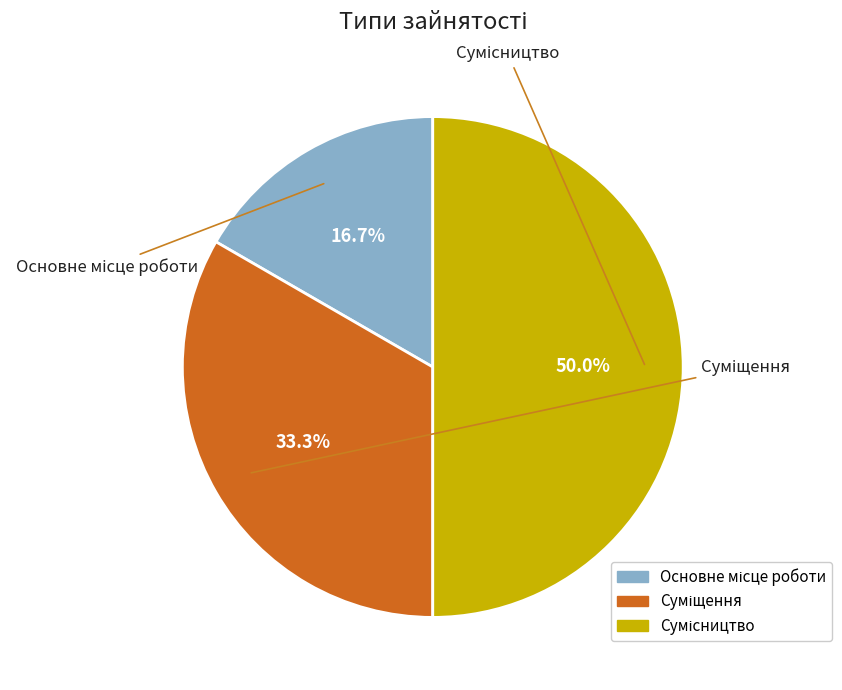

Which category has the biggest portion of the pie?

Сумісництво